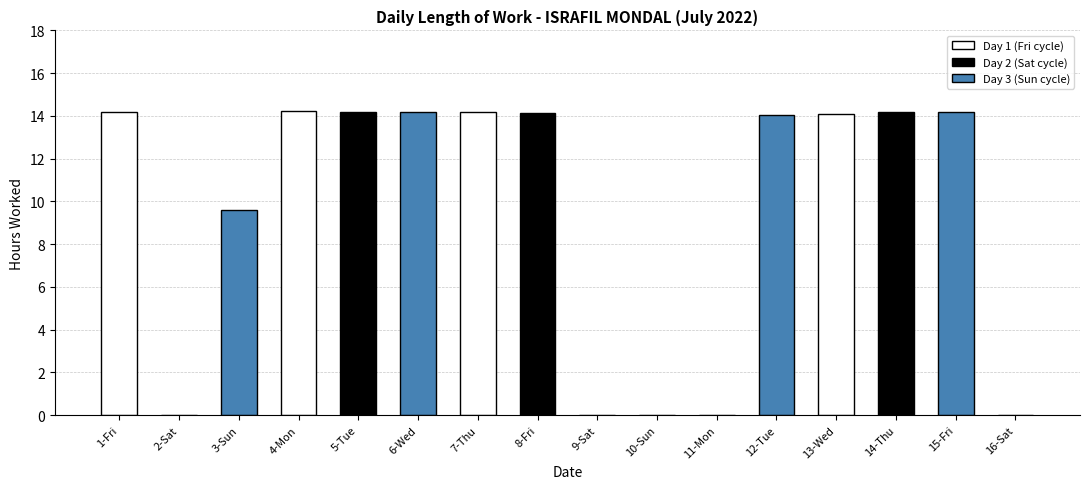

What is the sum of the values at 13-Wed and 12-Tue?

28.2